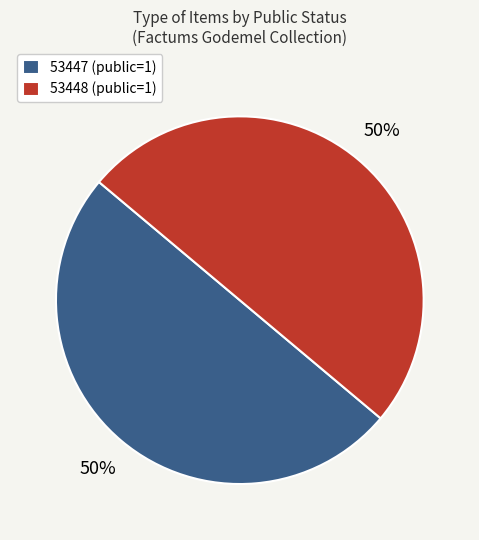

Do 53447 and 53448 together represent more than half of the pie?

Yes